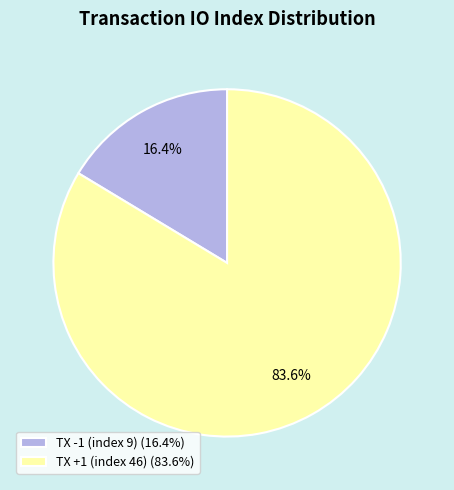

To the nearest percent, what is the combined percentage of TX -1 (index 9) and TX +1 (index 46)?

100%